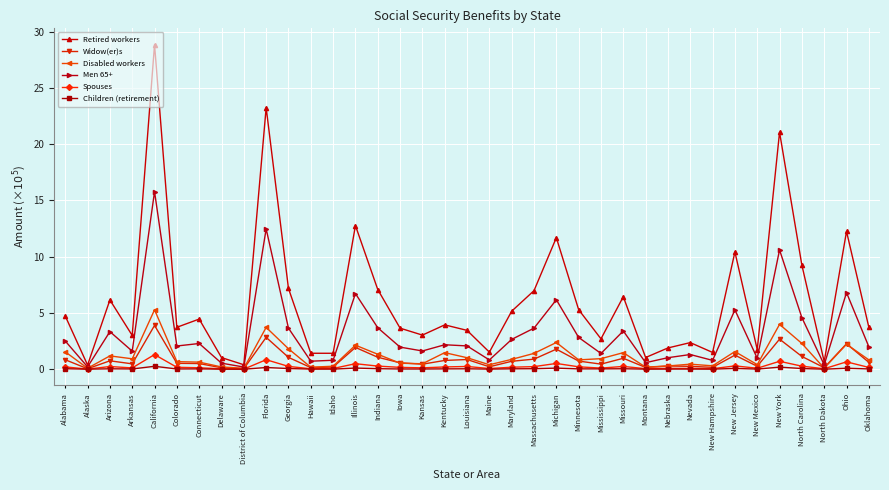

What is the approximate value of Children (retirement) at Michigan?

0.1